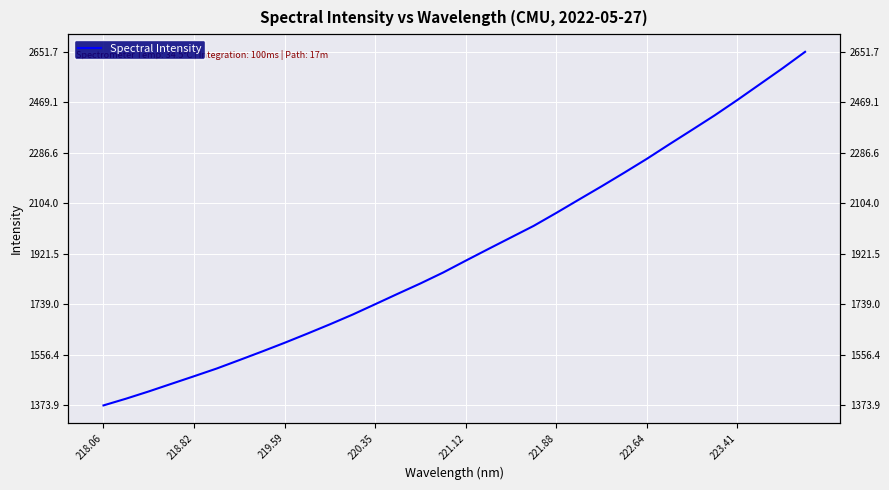

Reading left to right, transcribe all the data shown in this chart.

1373.9	1398.3	1424.5	1452.0	1479.4	1507.3	1537.7	1568.6	1600.3	1633.3	1667.1	1702.2	1739.7	1777.6	1814.9	1854.2	1897.1	1939.4	1981.1	2022.8	2069.7	2117.8	2165.7	2214.8	2265.0	2317.8	2369.7	2422.1	2477.4	2534.7	2592.0	2651.7